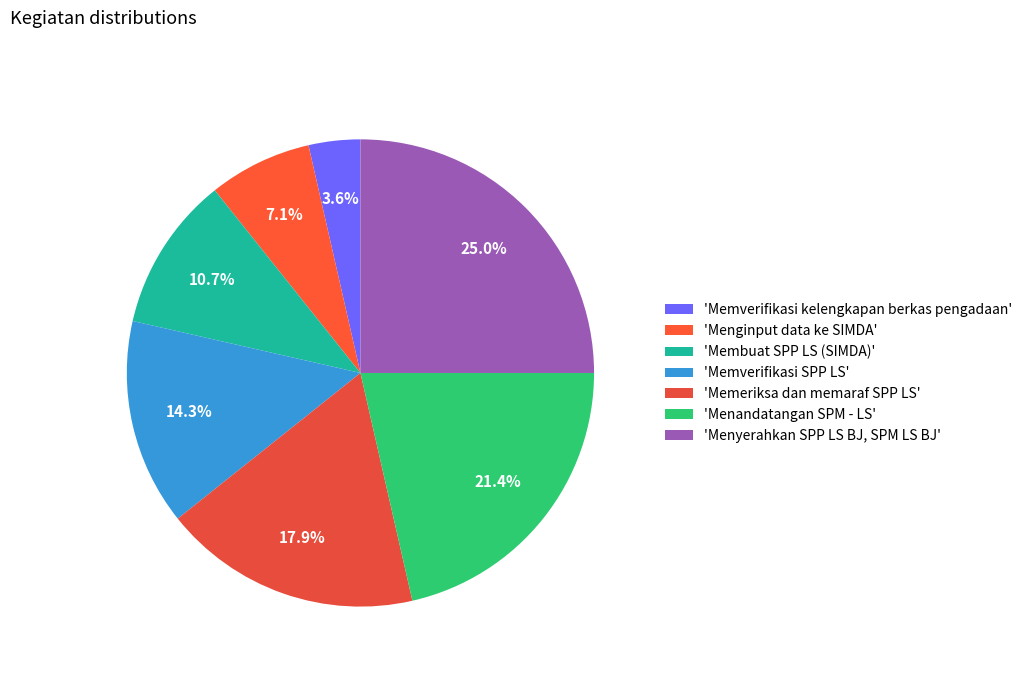

Count the number of slices in the pie.

7